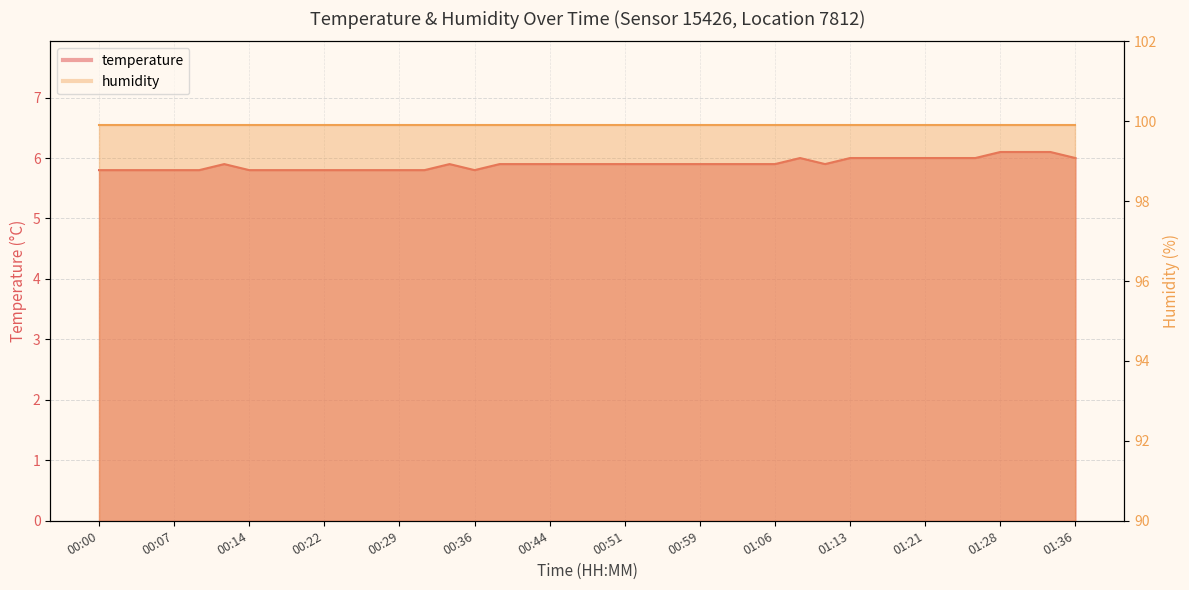

Does the chart display data point markers on the line(s)?

No